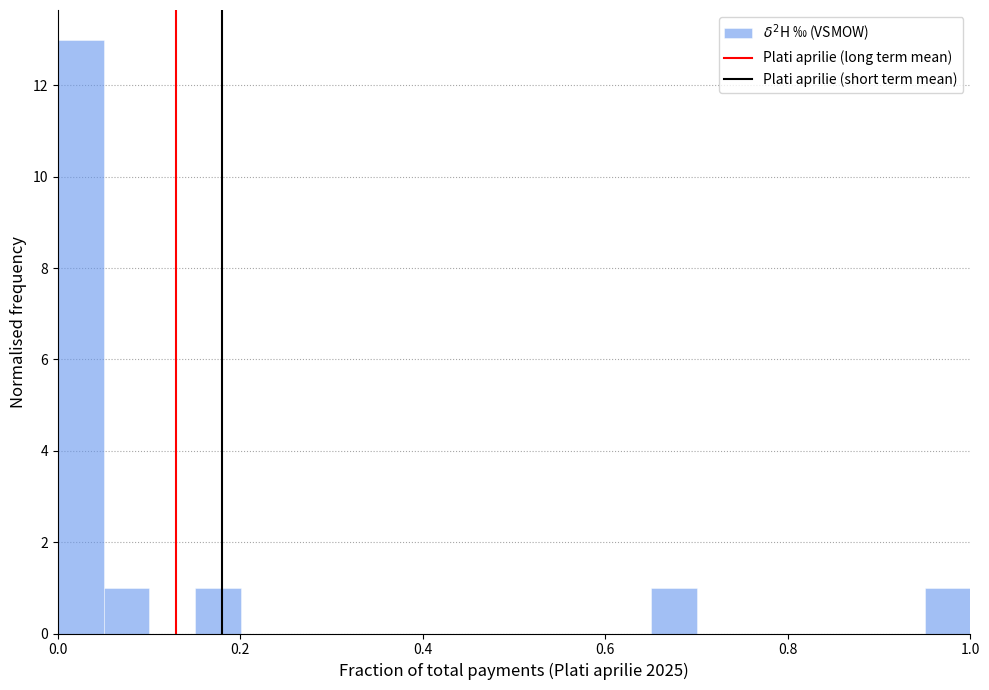

Around what value on the x-axis is the tallest bar? Give the approximate position of its centre, as read against the axis.

0.02